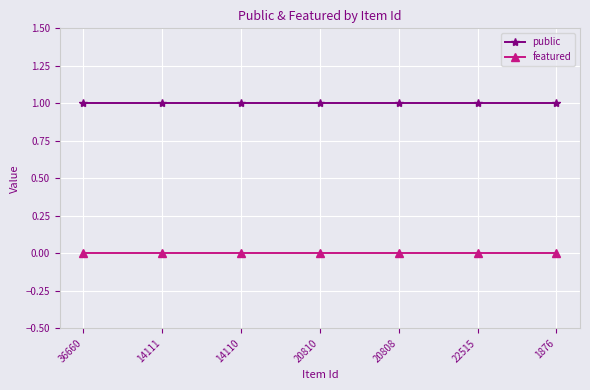

Is it true that public equals 1 at 1876?

True